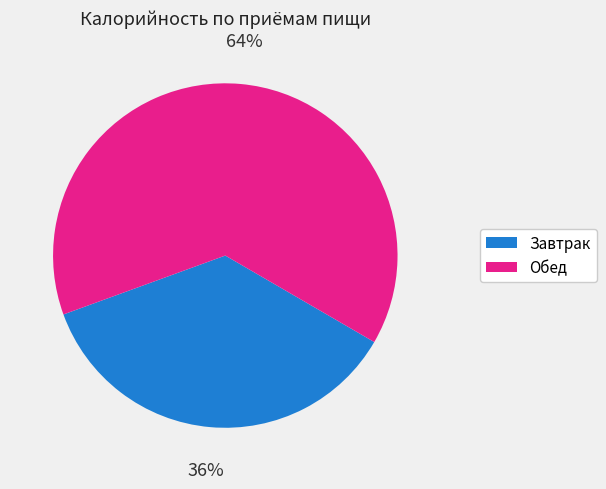

Is the sum of Обед and Завтрак greater than half?

Yes